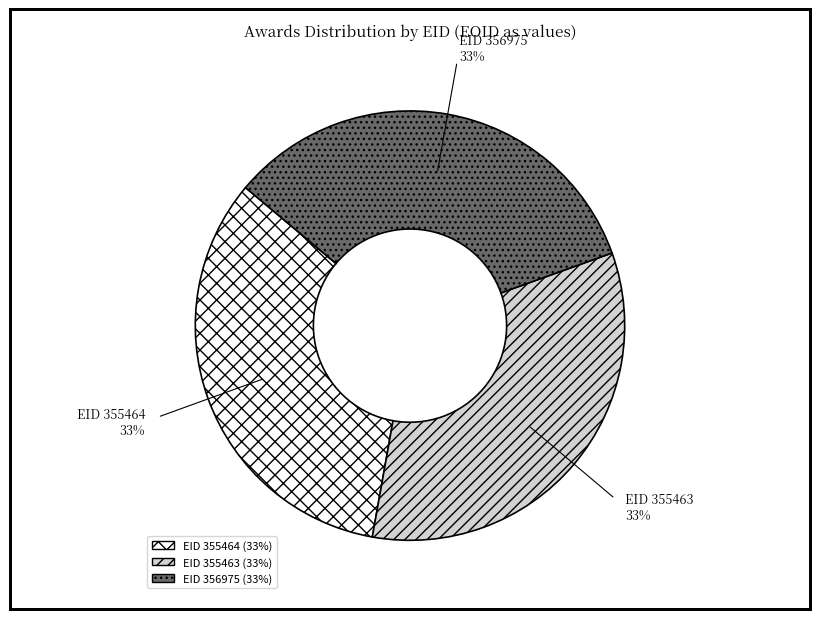

Is there any slice that represents more than half of the pie?

No